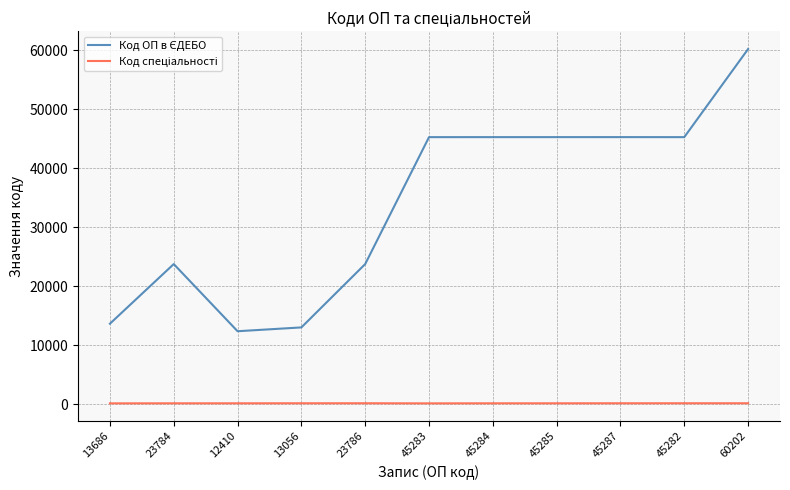

At which category is the sum across all series the highest?

60202